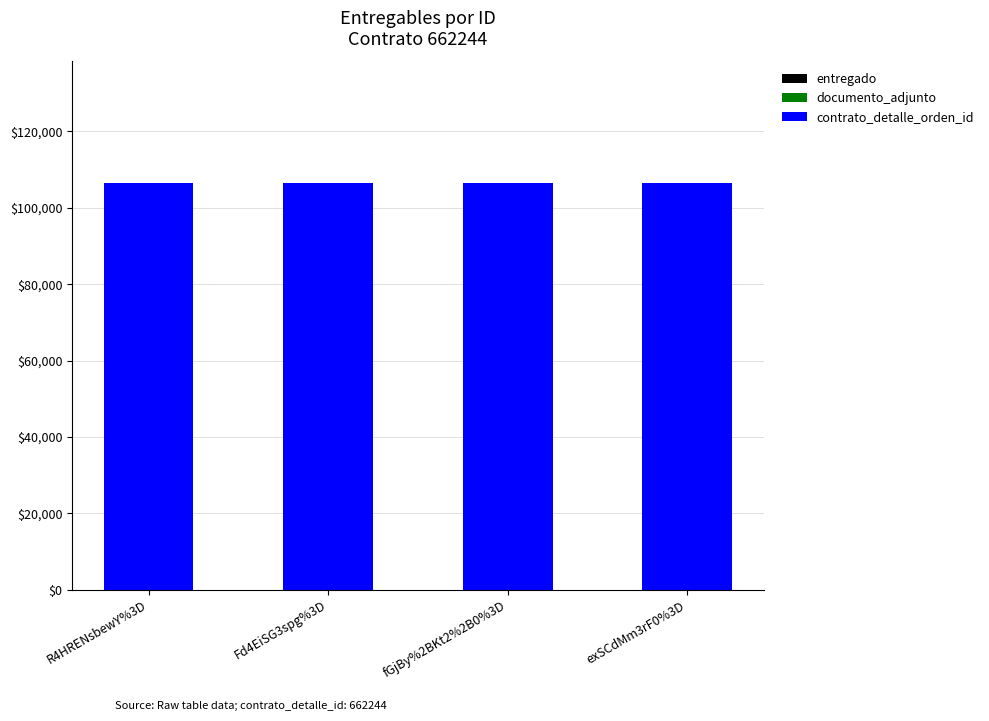

How many data points does each series have?

4